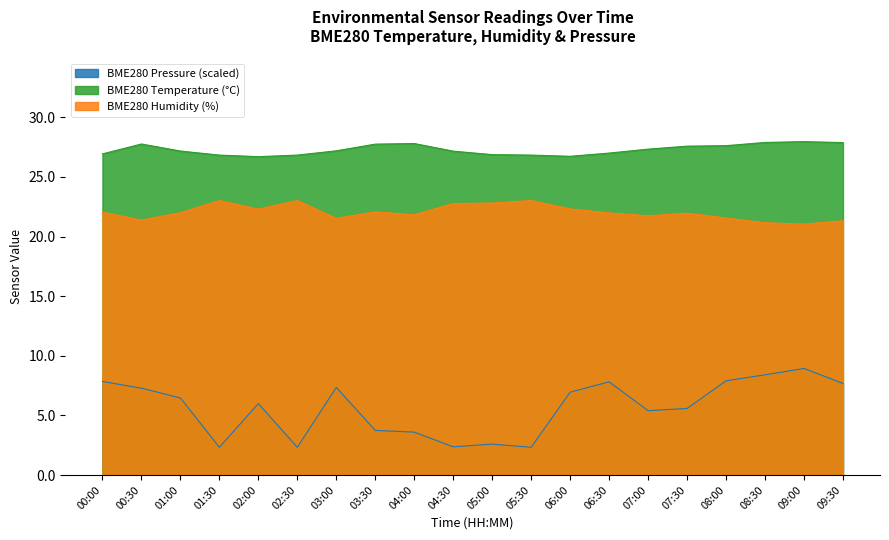

Where is the first local maximum for BME280_humidity?

01:30